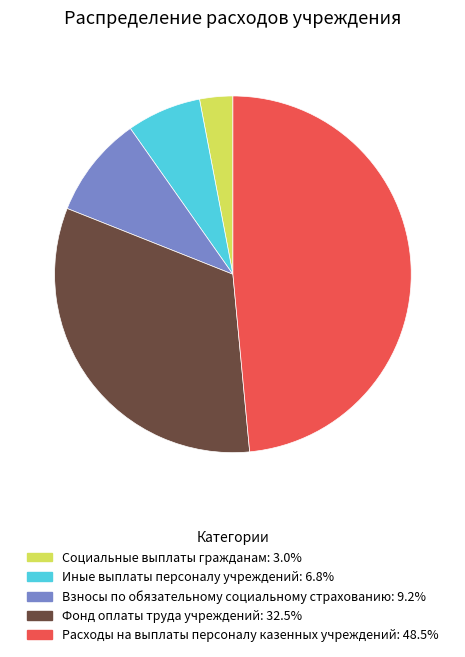

Between Социальные выплаты гражданам and Взносы по обязательному социальному страхованию, which is larger?

Взносы по обязательному социальному страхованию